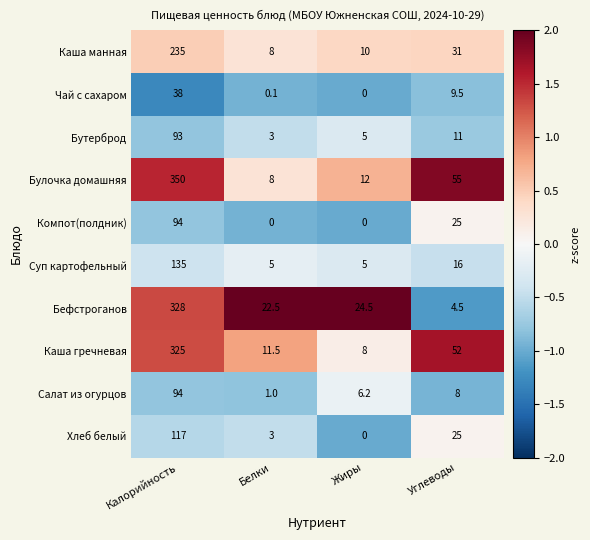

What is the smallest value displayed?

0.0